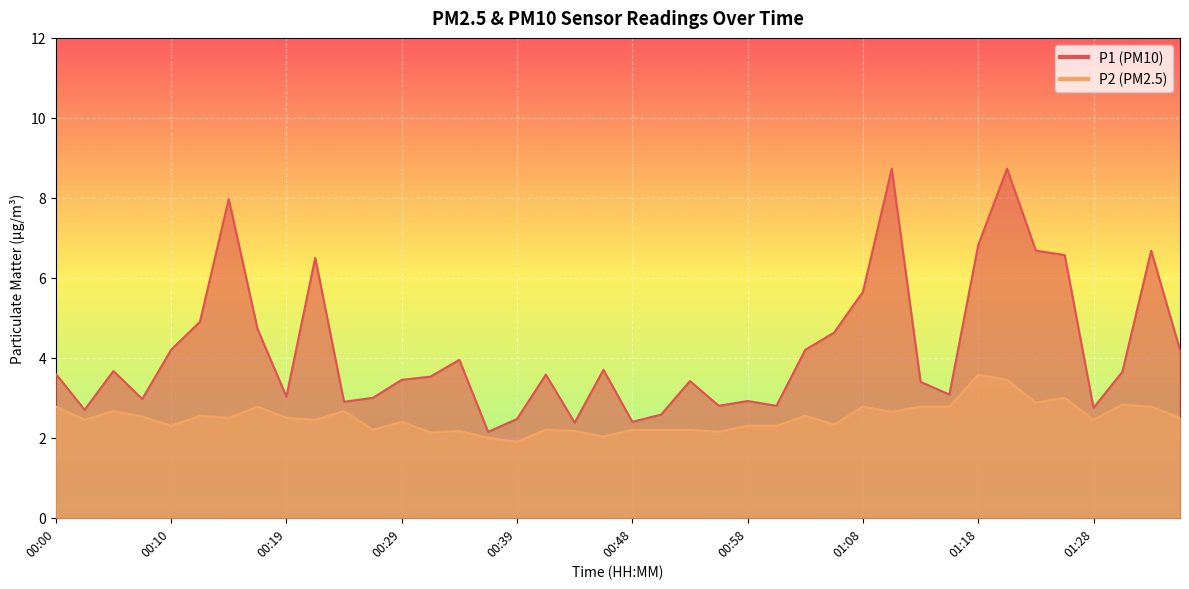

How many lines are shown in the chart?

2